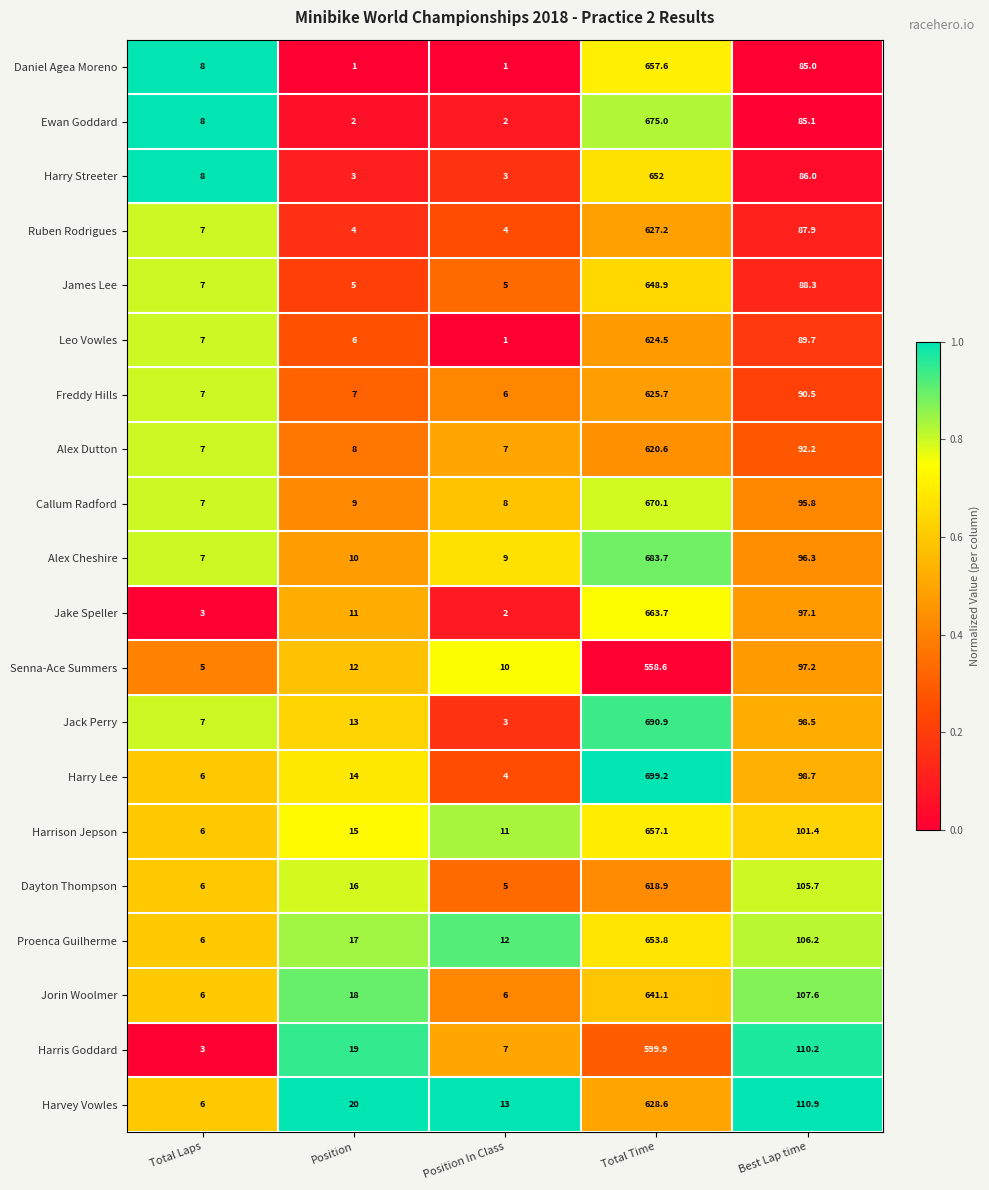

Is it true that Ewan Goddard equals 85.1 at Best Lap time?

True